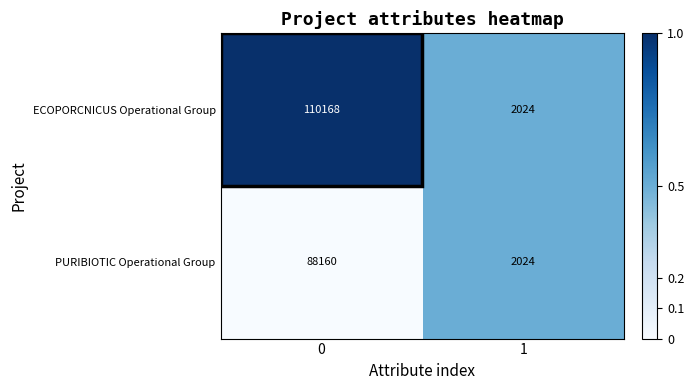

The PURIBIOTIC Operational Group series shows 993 at 1. True or false?

False